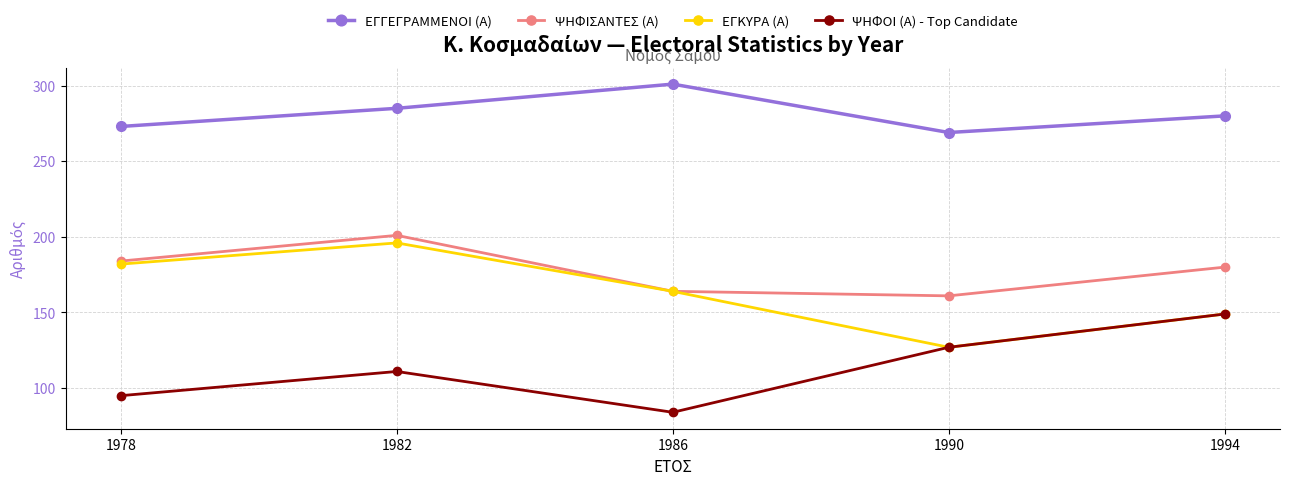

What is the sum of all ΨΗΦΙΣΑΝΤΕΣ (Α) values?

890